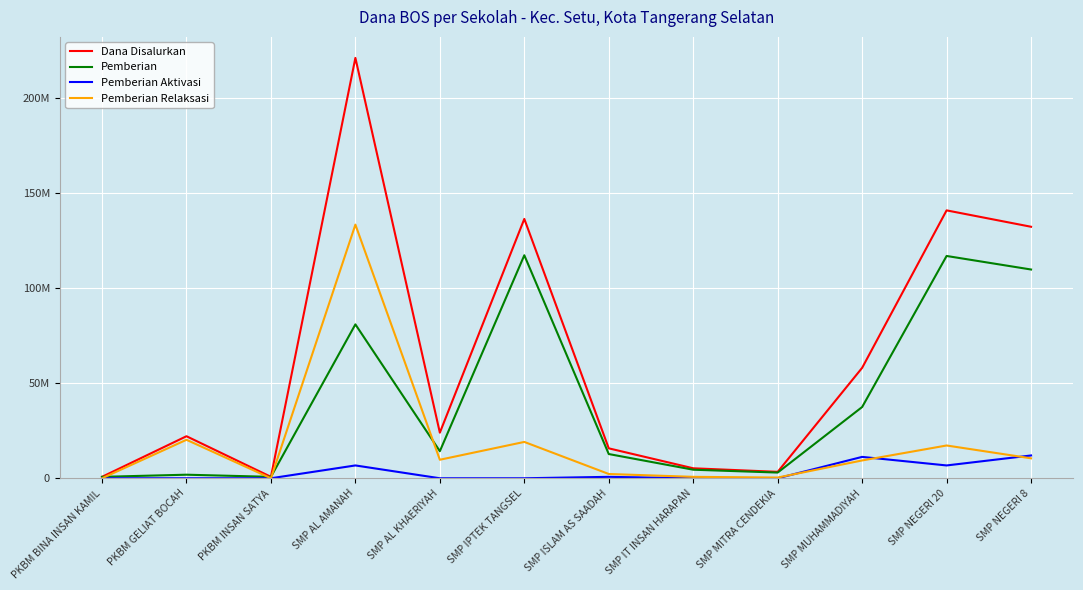

What position from the left is PKBM BINA INSAN KAMIL?

1